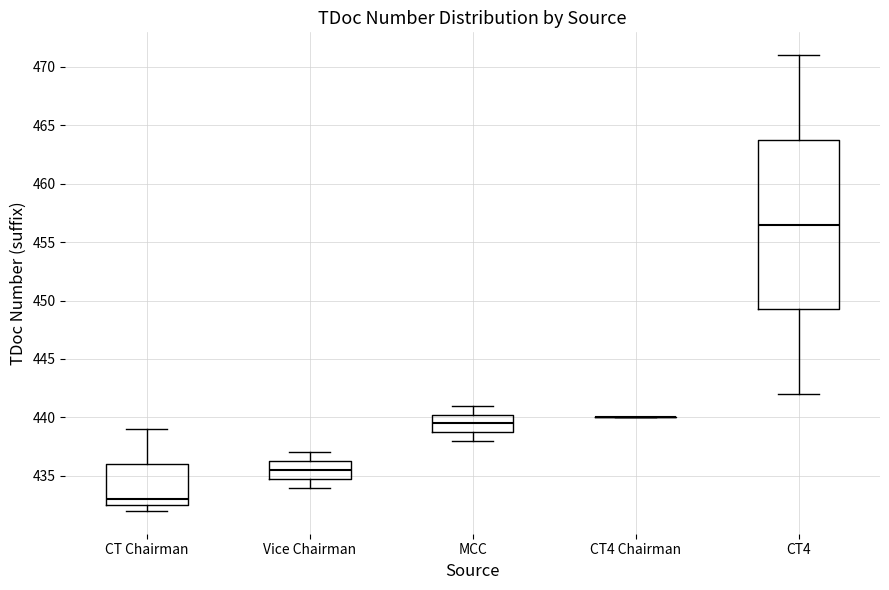

Reading left to right, transcribe this box plot: for each box, give where its median line is, the range the box spans, and where its two whiskers end, as read against the y-axis. The values are not printed on the chart, so give them approximately, as read against the axis.

CT Chairman: median 433.0, box 432.5 to 436.0, whiskers 432.0 to 439.0
Vice Chairman: median 435.5, box 435.0 to 436.5, whiskers 434.0 to 437.0
MCC: median 439.5, box 439.0 to 440.5, whiskers 438.0 to 441.0
CT4 Chairman: box collapsed to a line at 440.0, whiskers 440.0 to 440.0
CT4: median 456.5, box 449.5 to 464.0, whiskers 442.0 to 471.0